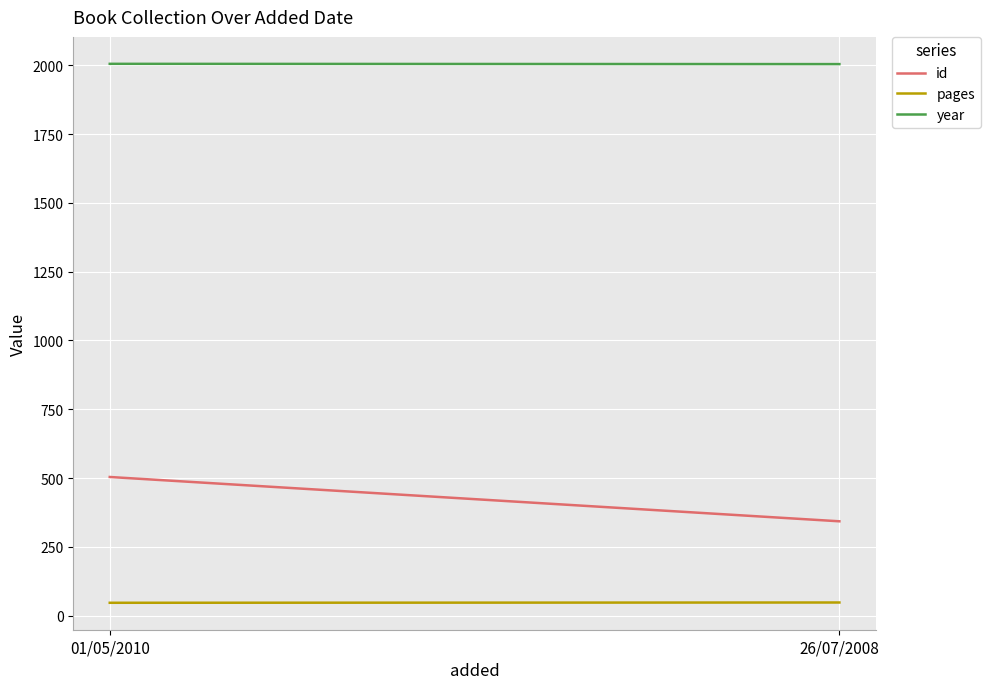

Which category has the highest value in the id series?

01/05/2010